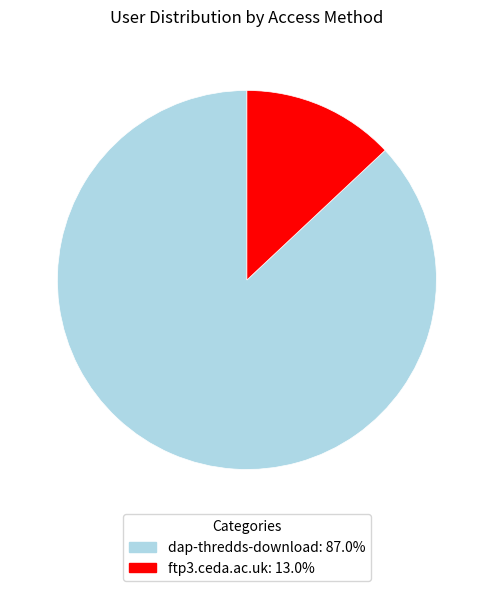

Approximately how many times larger is the value at dap-thredds-download compared to ftp3.ceda.ac.uk?

6.7